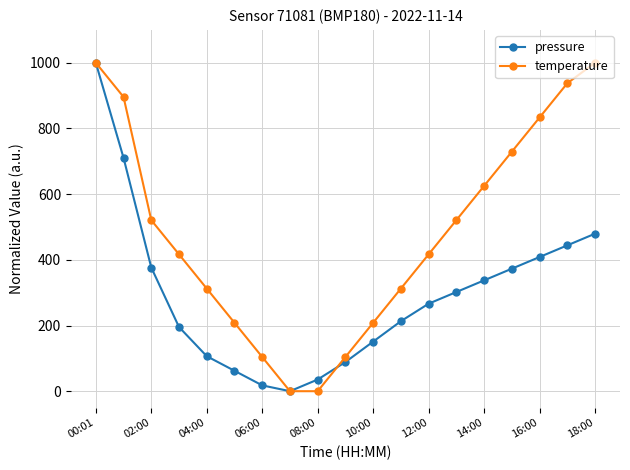

Which series has the largest total across all categories?

temperature